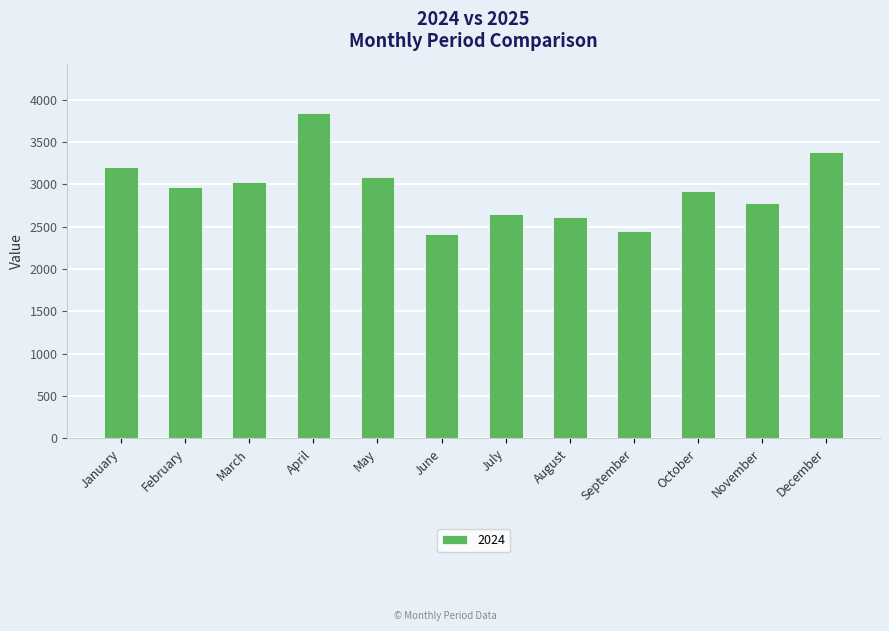

How many data points does each series have?

12